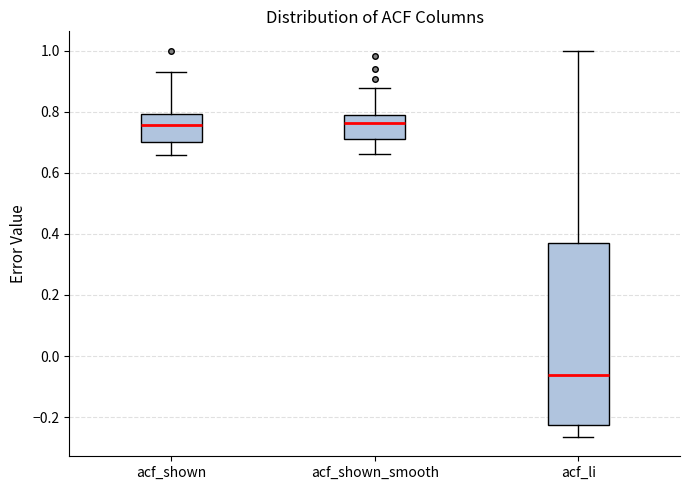

Where is the lower edge of the box for acf_shown on the y-axis? The values are not printed on the chart, so give them approximately, as read against the axis.

0.70